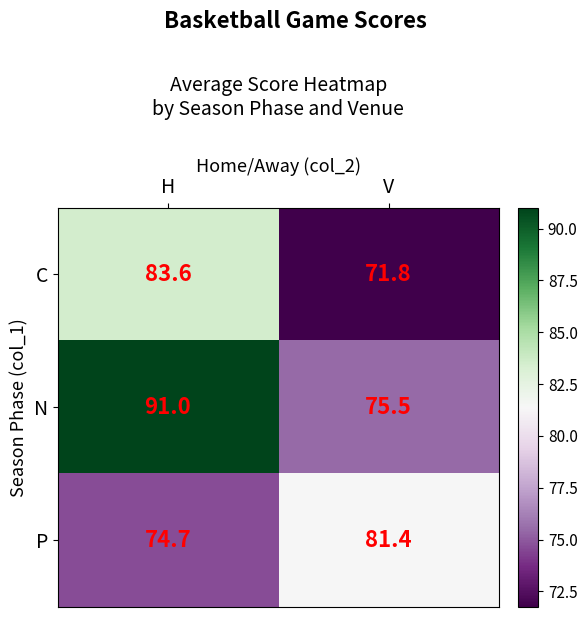

How many values in the P series exceed 81?

1